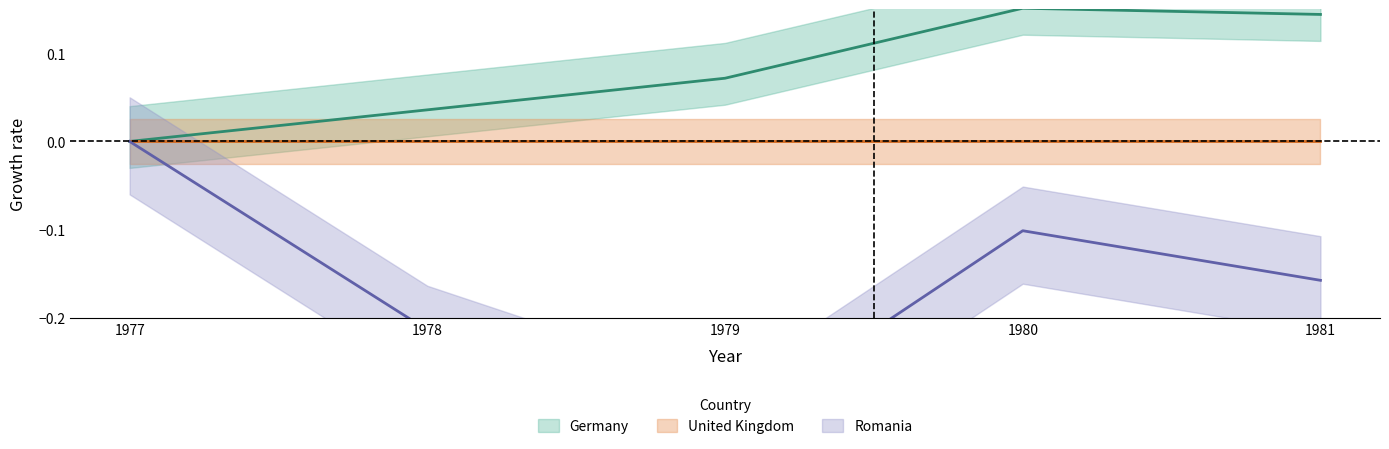

Does the chart have visible grid lines?

No